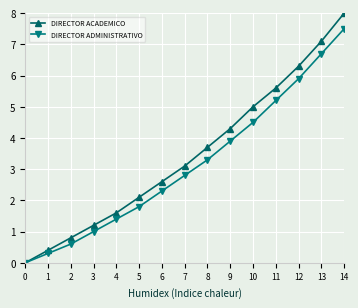

Is the value of DIRECTOR ADMINISTRATIVO at 2 greater than the value of DIRECTOR ACADEMICO at 5?

No